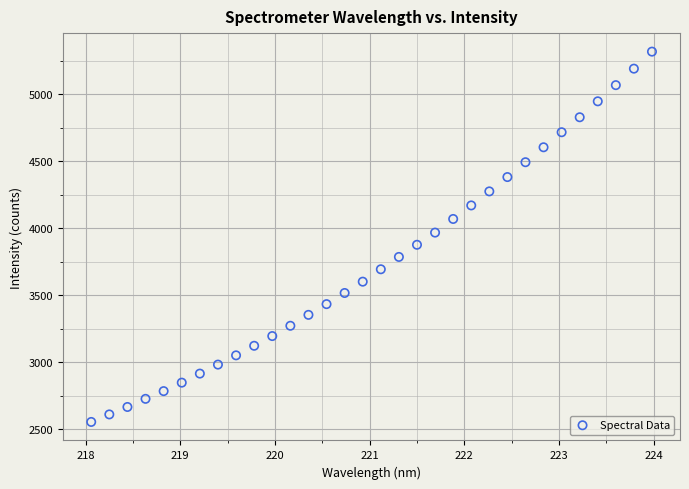

What is the range of X values (max minus min)?

5.9